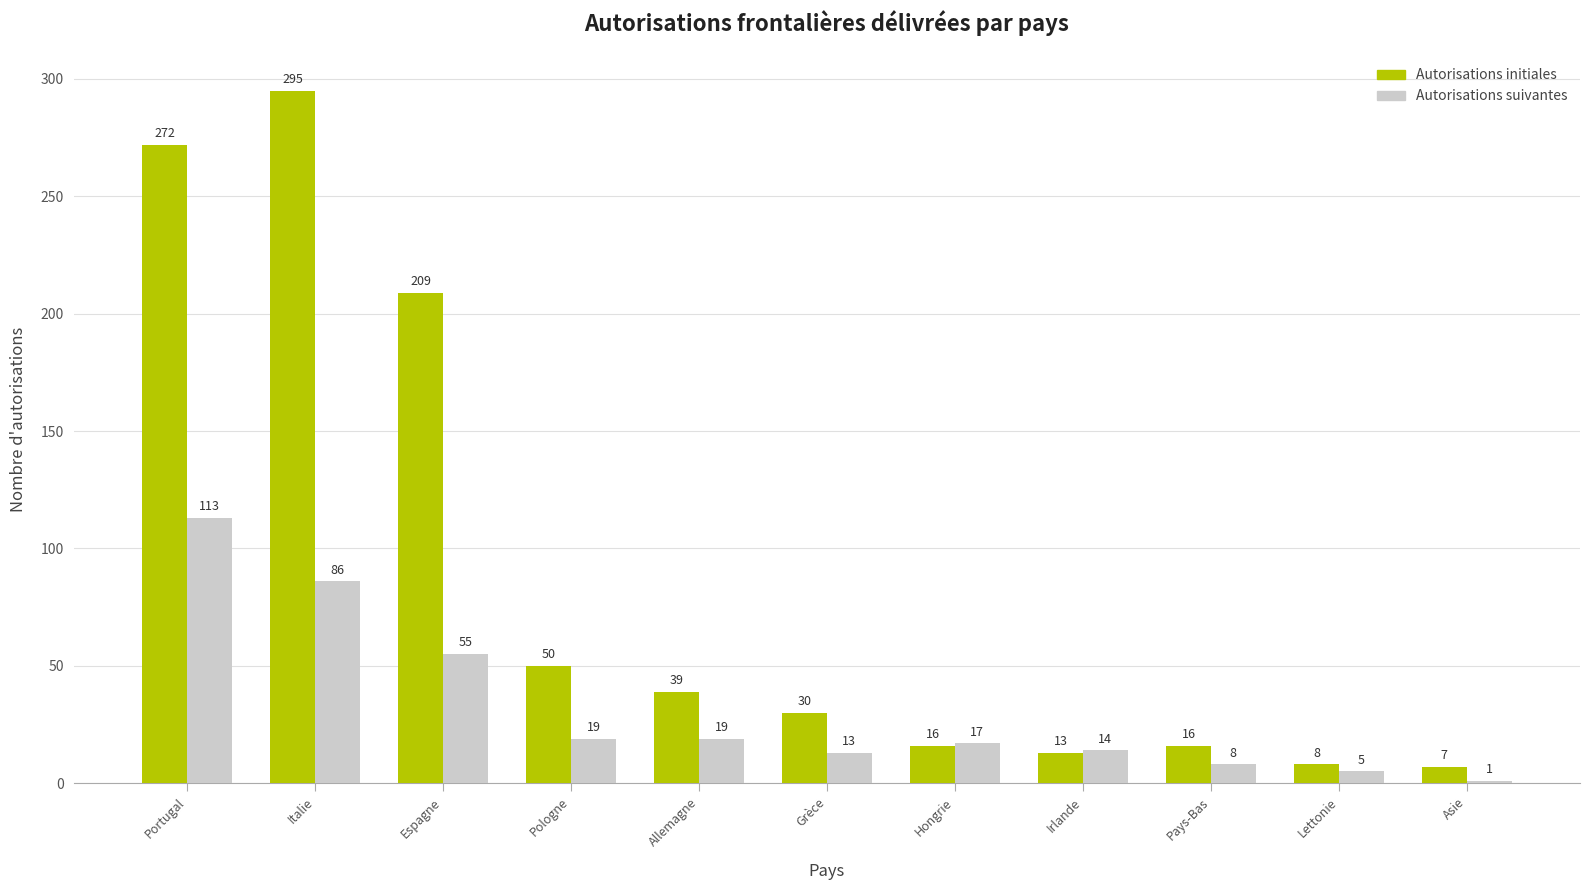

Count the number of categories in the chart.

11